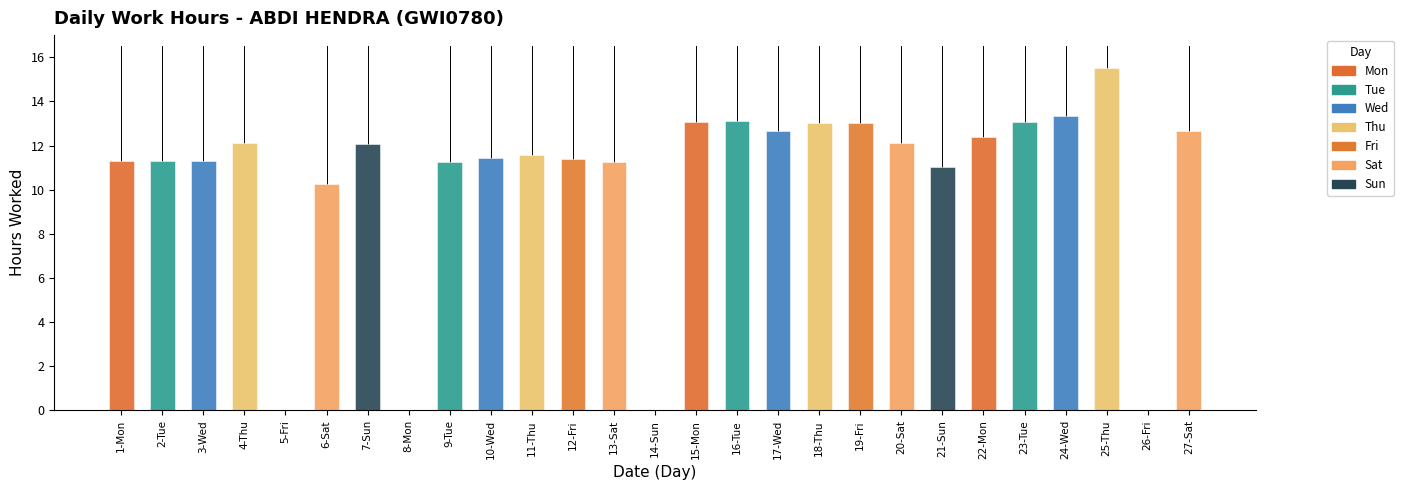

The chart shows a value of 23.5 at 24-Wed. True or false?

False